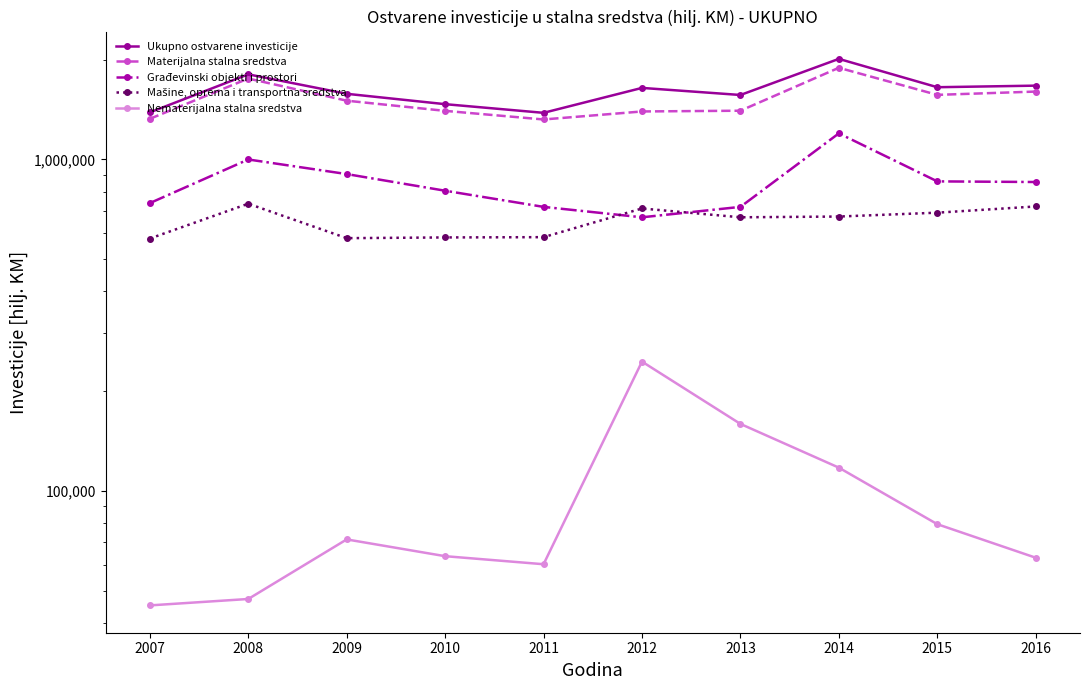

Which label corresponds to the largest value in the chart?

2014